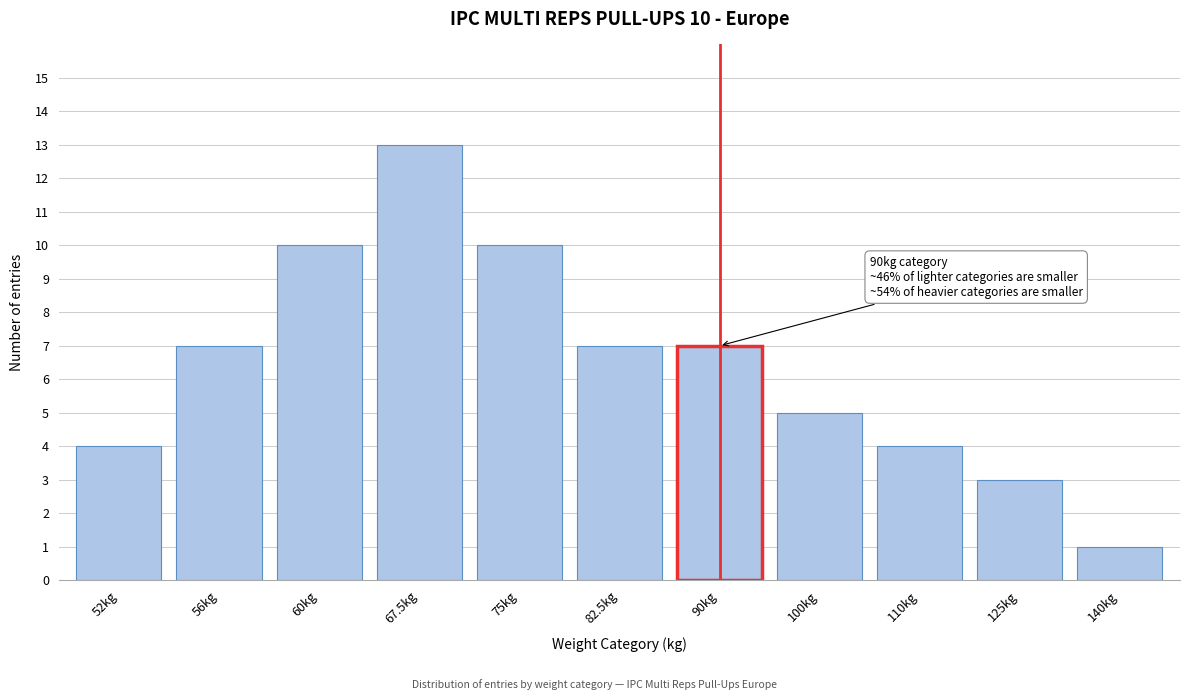

Reading left to right, extract all data points from this chart.

52kg=4	56kg=7	60kg=10	67.5kg=13	75kg=10	82.5kg=7	90kg=7	100kg=5	110kg=4	125kg=3	140kg=1